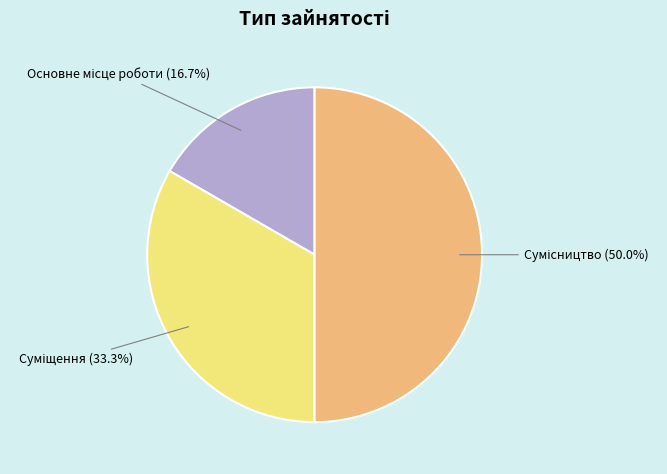

What is the change in value from Основне місце роботи to Суміщення?

+1